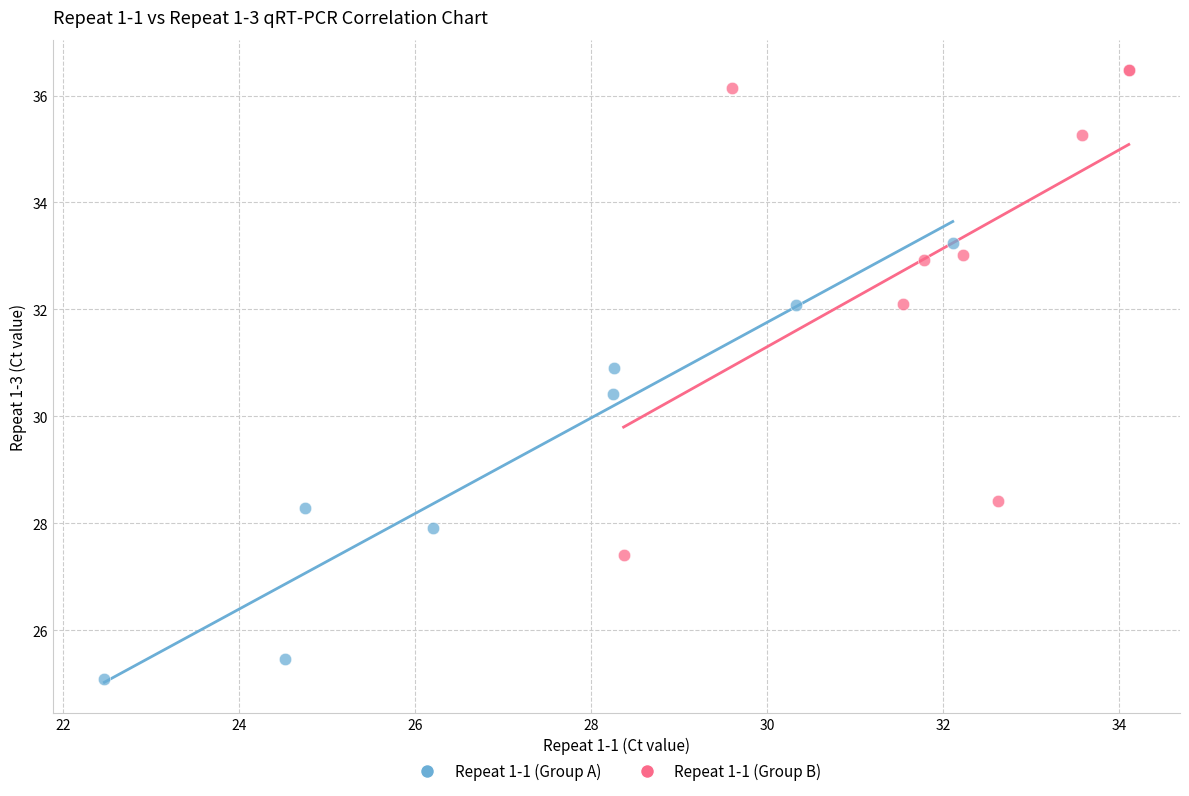

Which series contains the highest Y value?

Repeat 1-1 (Group B)